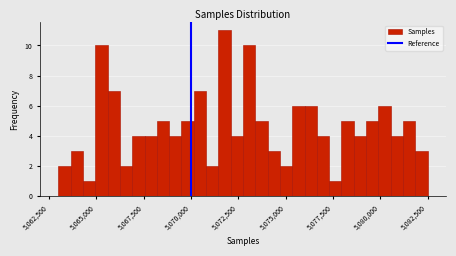

Around what value on the x-axis is the tallest bar? Give the approximate position of its centre, as read against the axis.

5072000